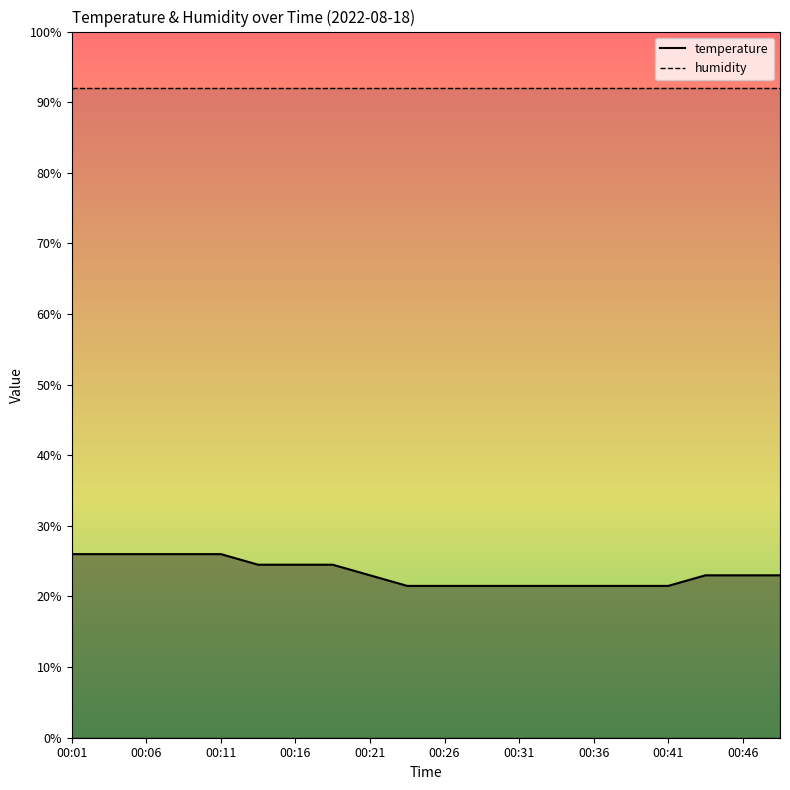

True or false: humidity and temperature cross at least once.

False